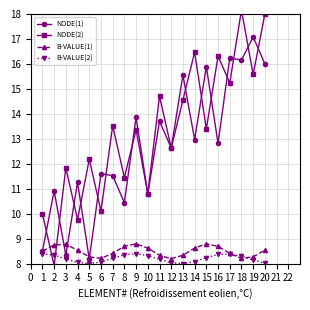

True or false: NODE(1) has more than 2 interior local peaks.

True